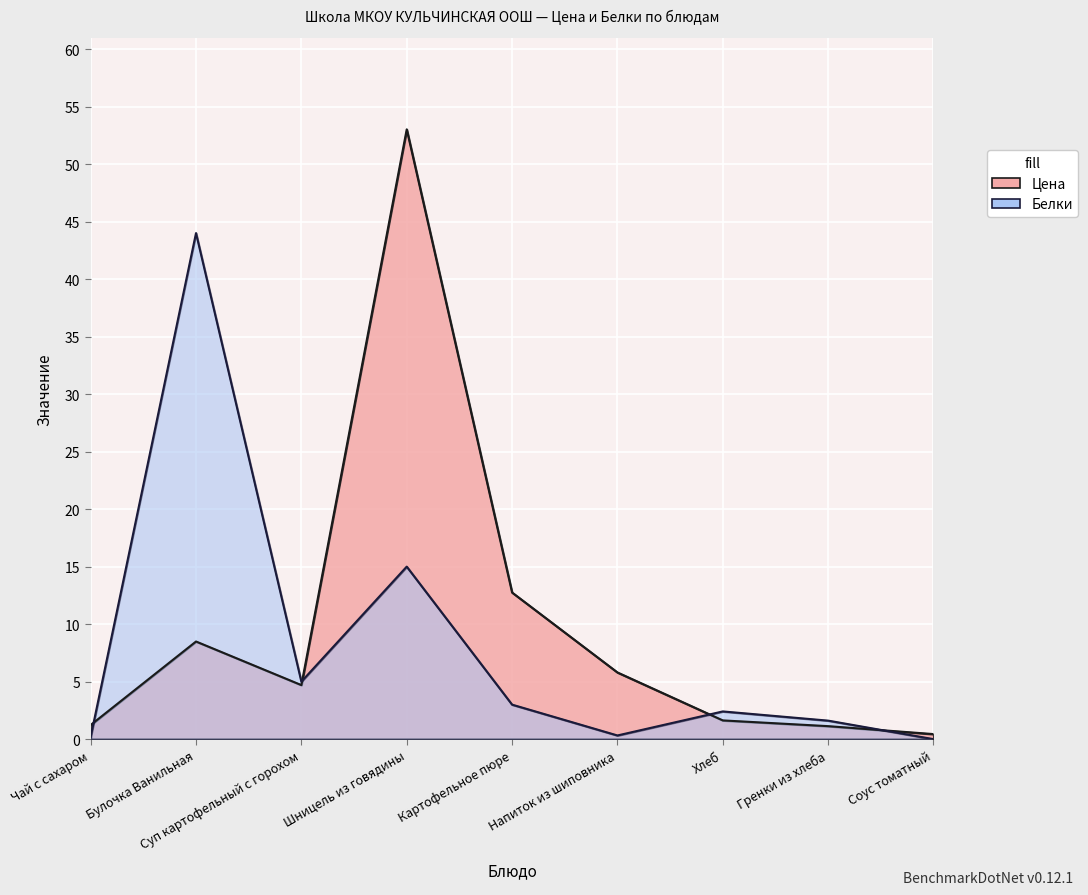

Between Гренки из хлеба and Соус томатный, which series saw the biggest shift?

Белки